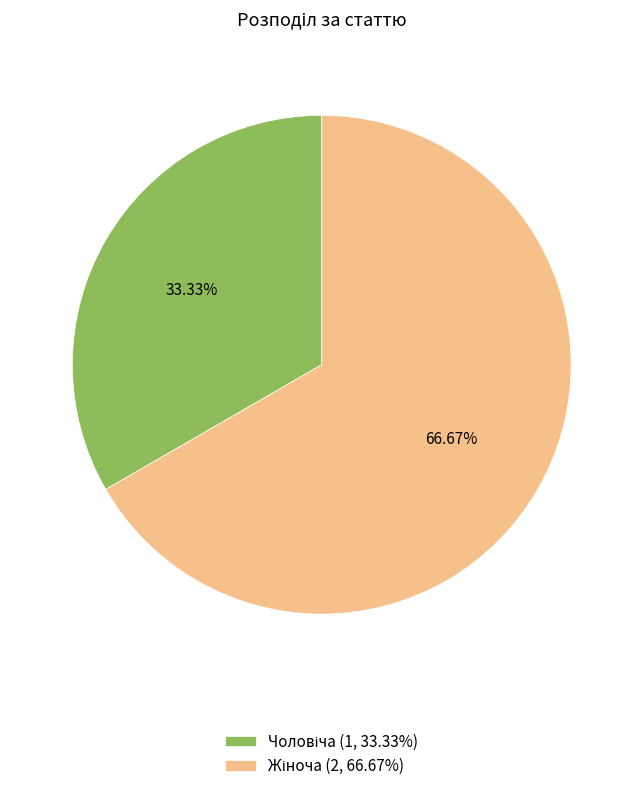

Count the number of slices in the pie.

2